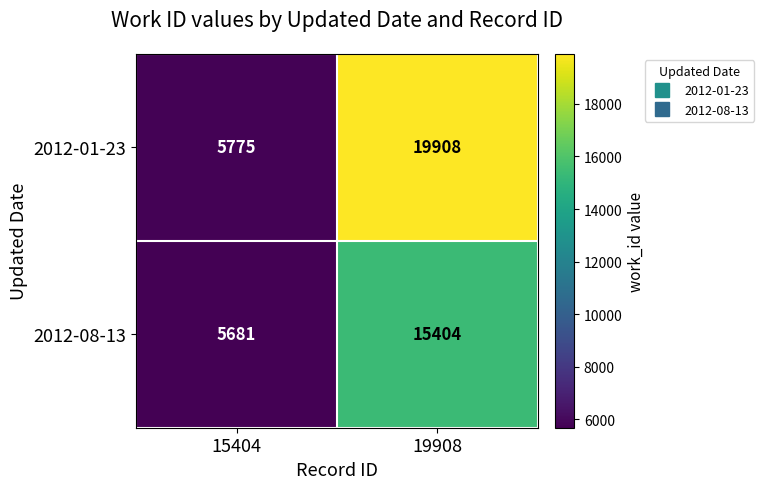

At which category is the sum across all series the highest?

19908